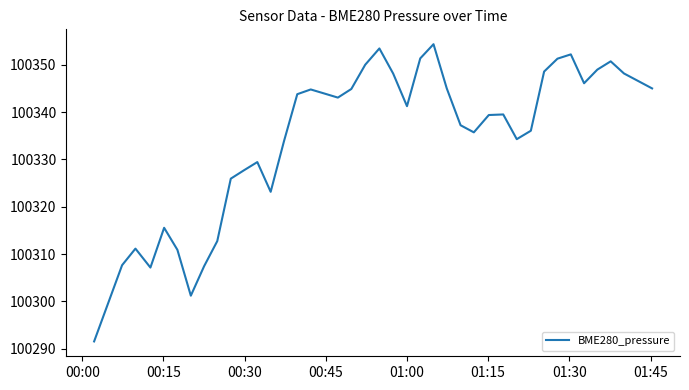

What is the greatest value displayed?

100354.3